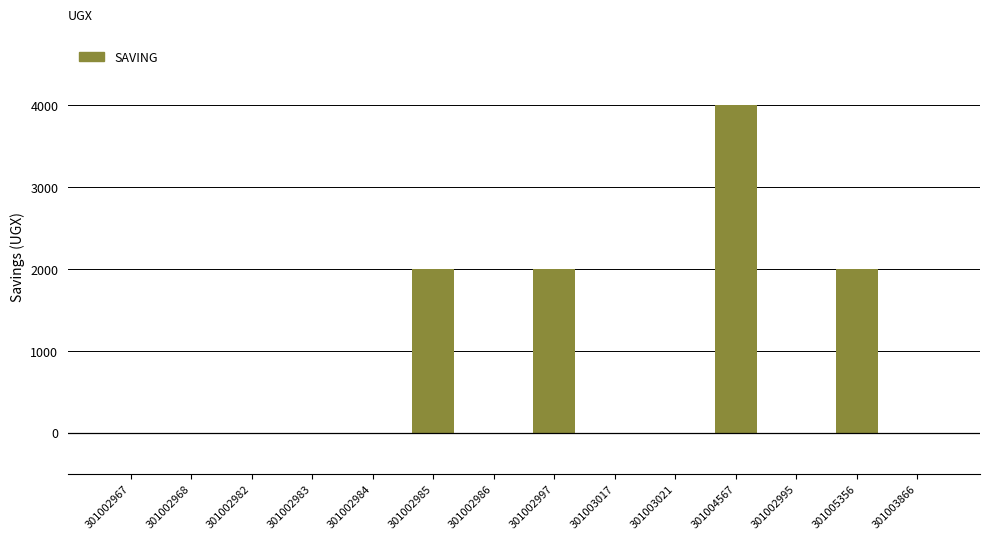

Reading left to right, extract all data points from this chart.

301002967=0	301002968=0	301002982=0	301002983=0	301002984=0	301002985=2000	301002986=0	301002997=2000	301003017=0	301003021=0	301004567=4000	301002995=0	301005356=2000	301003866=0